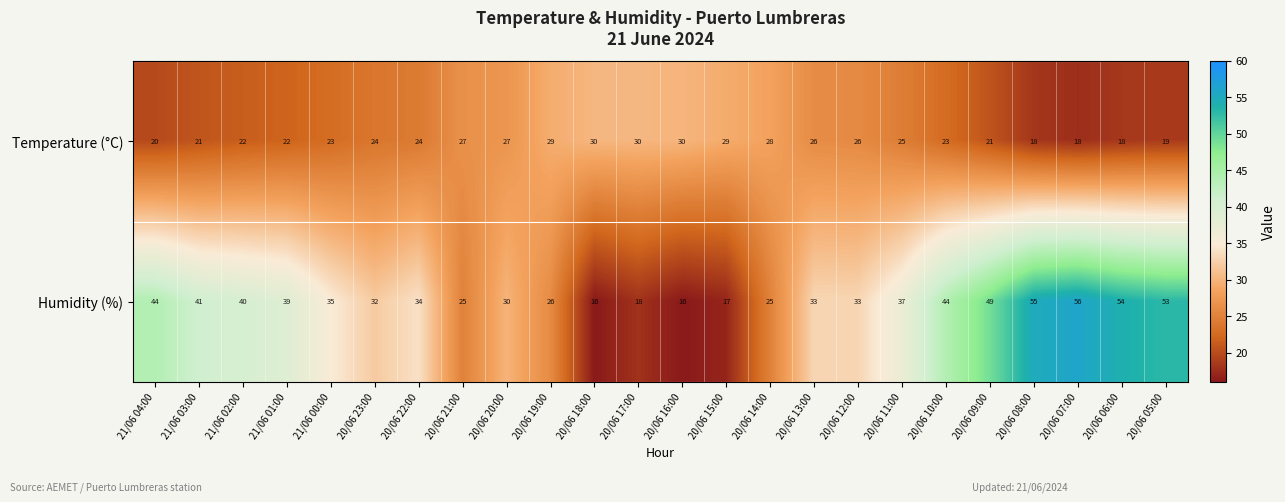

What is the spread (max minus min) of values at 20/06 08:00?

37